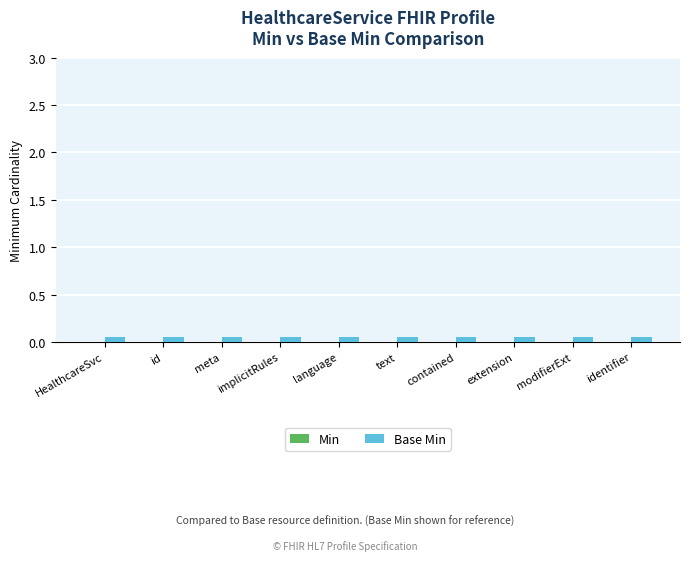

What is the label of the 7th bar from the left?

contained